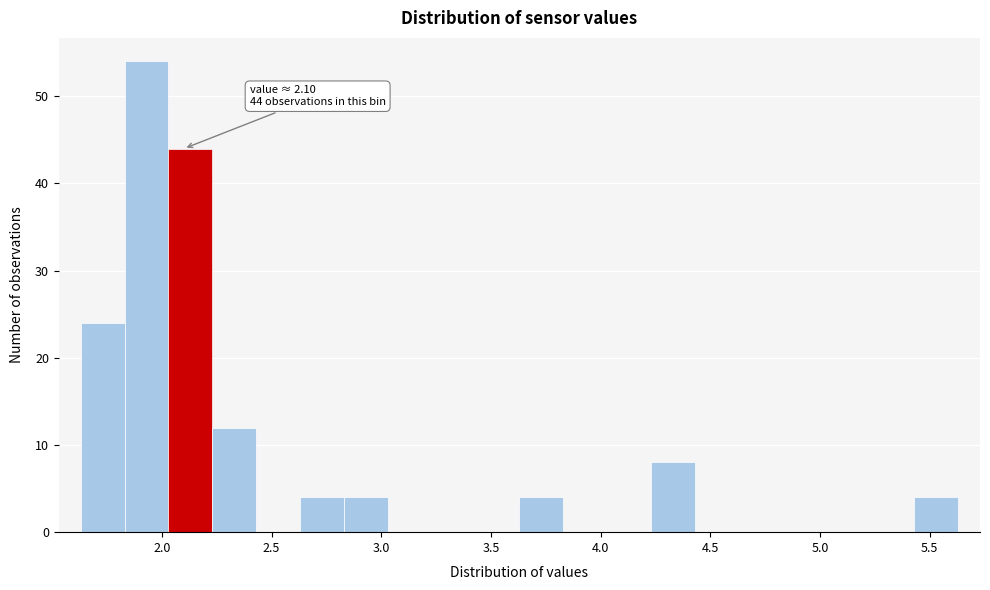

Which range on the x-axis has the tallest bar?

1.83 to 2.03